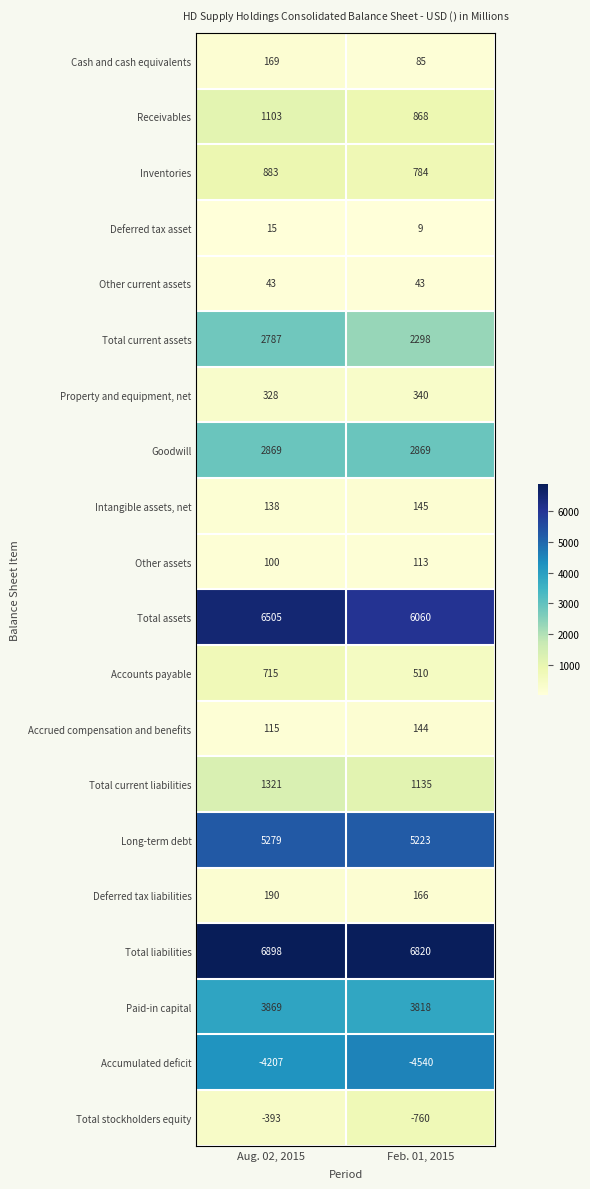

Which series has the largest range (max minus min)?

Total current assets